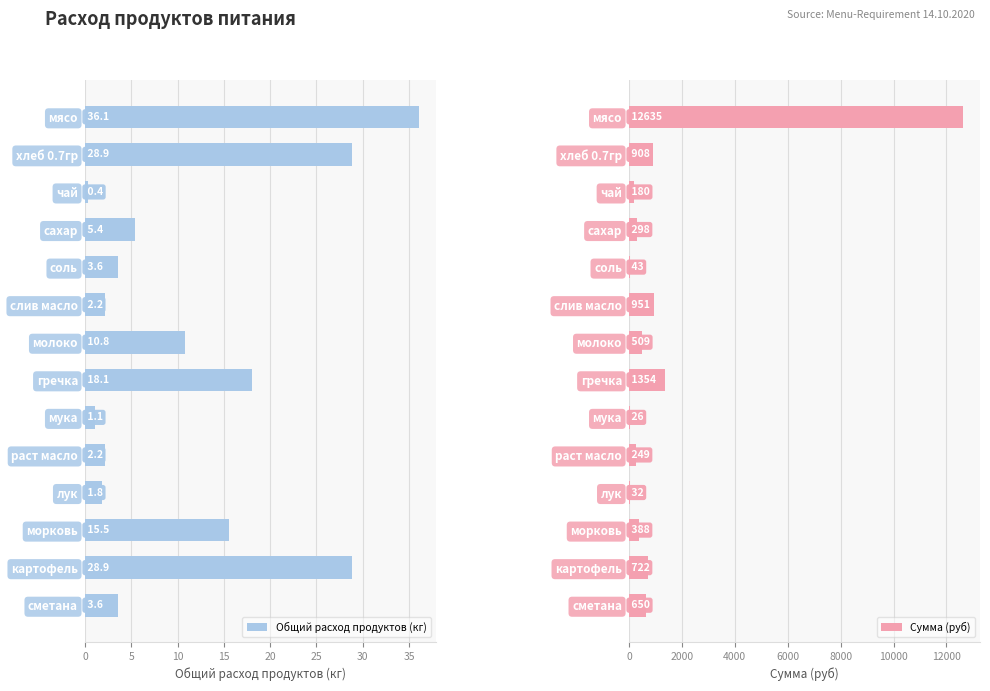

Where is Общий расход продуктов (кг) nearest to the value 18?

гречка